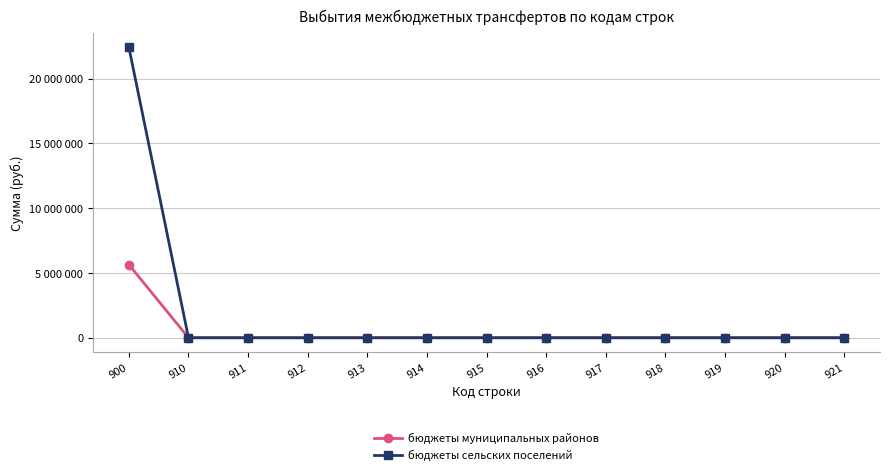

List the series in order of their overall mean, lowest first.

бюджеты муниципальных районов, бюджеты сельских поселений